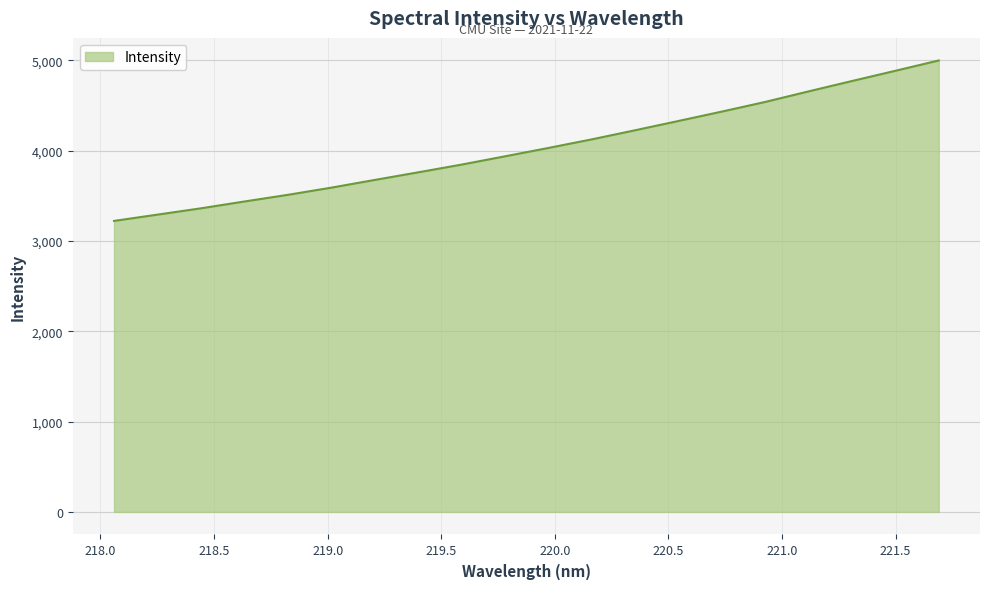

What is the maximum value shown in the chart?

5000.0